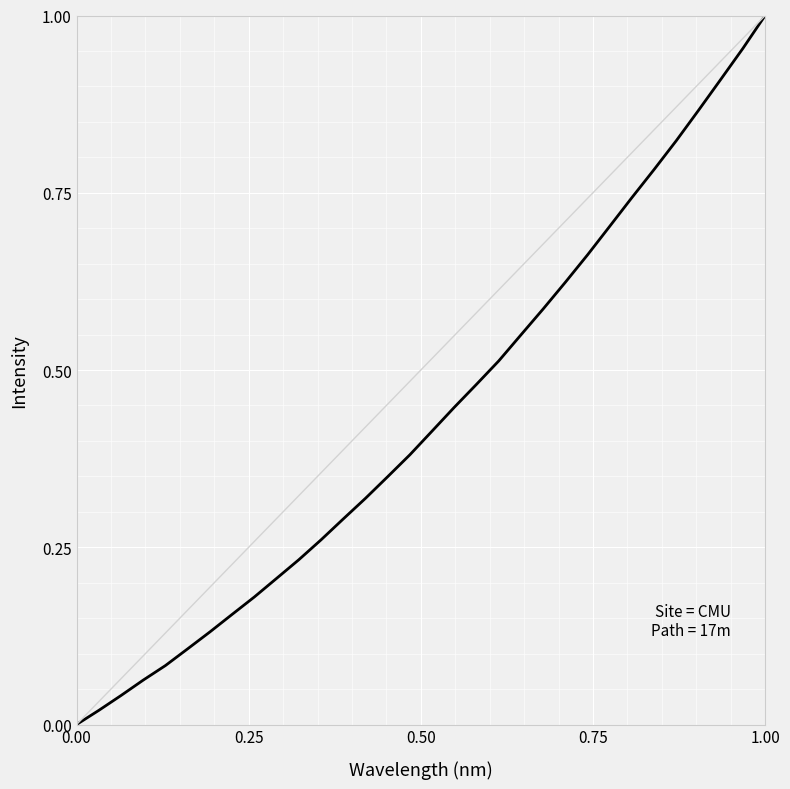

How many values exceed 0?

31